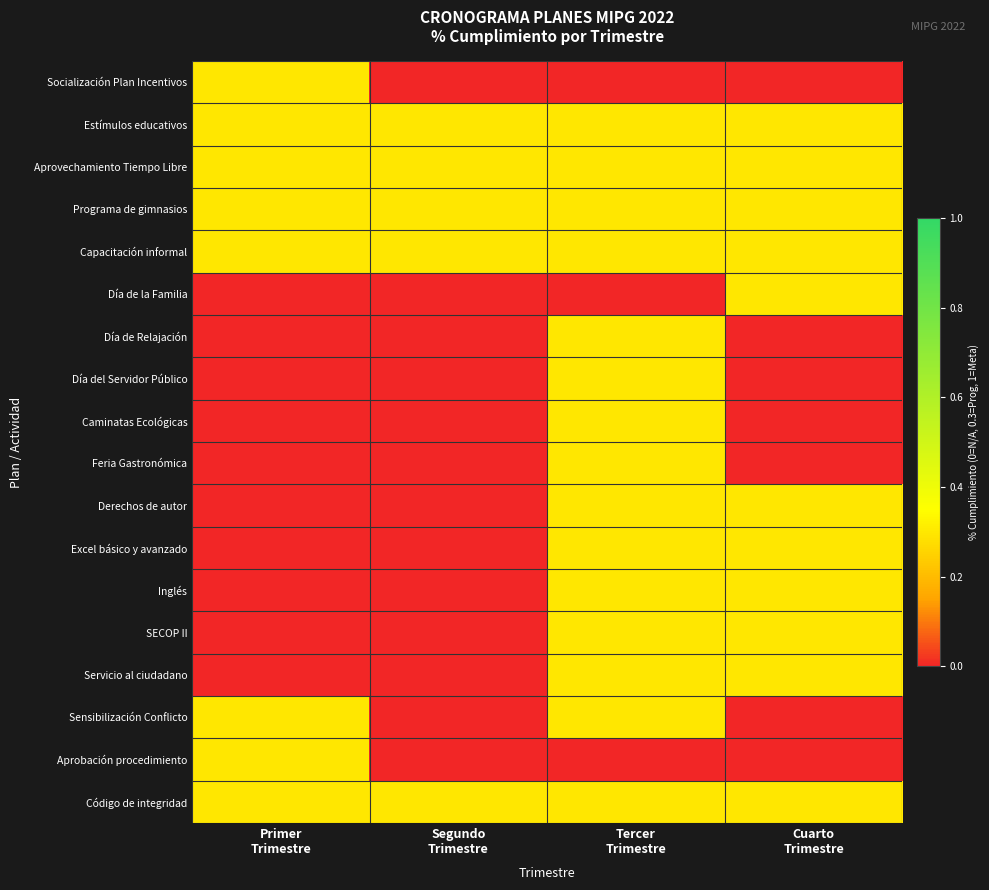

Reading right to left, extract all data points from this chart.

Socialización Plan Incentivos: Cuarto
Trimestre=0.0	Tercer
Trimestre=0.0	Segundo
Trimestre=0.0	Primer
Trimestre=0.3
Estímulos educativos: Cuarto
Trimestre=0.3	Tercer
Trimestre=0.3	Segundo
Trimestre=0.3	Primer
Trimestre=0.3
Aprovechamiento Tiempo Libre: Cuarto
Trimestre=0.3	Tercer
Trimestre=0.3	Segundo
Trimestre=0.3	Primer
Trimestre=0.3
Programa de gimnasios: Cuarto
Trimestre=0.3	Tercer
Trimestre=0.3	Segundo
Trimestre=0.3	Primer
Trimestre=0.3
Capacitación informal: Cuarto
Trimestre=0.3	Tercer
Trimestre=0.3	Segundo
Trimestre=0.3	Primer
Trimestre=0.3
Día de la Familia: Cuarto
Trimestre=0.3	Tercer
Trimestre=0.0	Segundo
Trimestre=0.0	Primer
Trimestre=0.0
Día de Relajación: Cuarto
Trimestre=0.0	Tercer
Trimestre=0.3	Segundo
Trimestre=0.0	Primer
Trimestre=0.0
Día del Servidor Público: Cuarto
Trimestre=0.0	Tercer
Trimestre=0.3	Segundo
Trimestre=0.0	Primer
Trimestre=0.0
Caminatas Ecológicas: Cuarto
Trimestre=0.0	Tercer
Trimestre=0.3	Segundo
Trimestre=0.0	Primer
Trimestre=0.0
Feria Gastronómica: Cuarto
Trimestre=0.0	Tercer
Trimestre=0.3	Segundo
Trimestre=0.0	Primer
Trimestre=0.0
Derechos de autor: Cuarto
Trimestre=0.3	Tercer
Trimestre=0.3	Segundo
Trimestre=0.0	Primer
Trimestre=0.0
Excel básico y avanzado: Cuarto
Trimestre=0.3	Tercer
Trimestre=0.3	Segundo
Trimestre=0.0	Primer
Trimestre=0.0
Inglés: Cuarto
Trimestre=0.3	Tercer
Trimestre=0.3	Segundo
Trimestre=0.0	Primer
Trimestre=0.0
SECOP II: Cuarto
Trimestre=0.3	Tercer
Trimestre=0.3	Segundo
Trimestre=0.0	Primer
Trimestre=0.0
Servicio al ciudadano: Cuarto
Trimestre=0.3	Tercer
Trimestre=0.3	Segundo
Trimestre=0.0	Primer
Trimestre=0.0
Sensibilización Conflicto: Cuarto
Trimestre=0.0	Tercer
Trimestre=0.3	Segundo
Trimestre=0.0	Primer
Trimestre=0.3
Aprobación procedimiento: Cuarto
Trimestre=0.0	Tercer
Trimestre=0.0	Segundo
Trimestre=0.0	Primer
Trimestre=0.3
Código de integridad: Cuarto
Trimestre=0.3	Tercer
Trimestre=0.3	Segundo
Trimestre=0.3	Primer
Trimestre=0.3